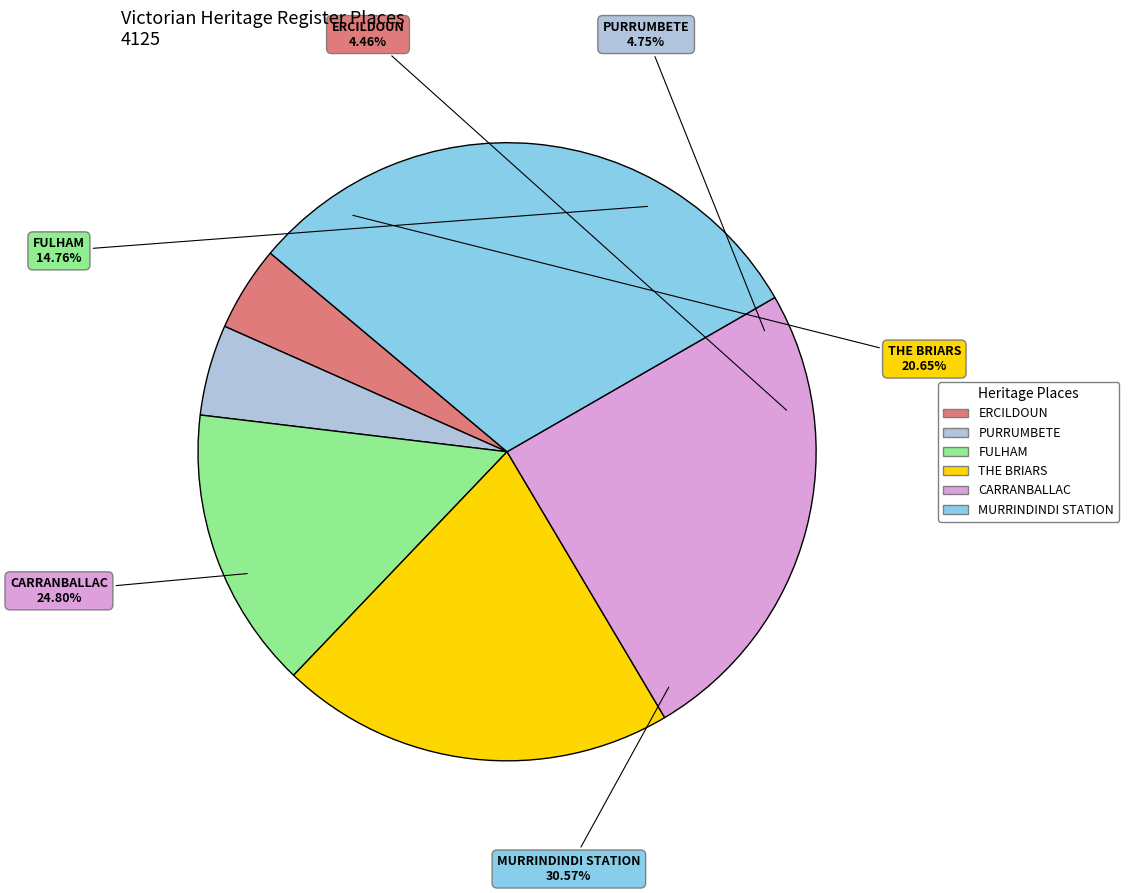

Rank the categories by value from lowest to highest.

ERCILDOUN, PURRUMBETE, FULHAM, THE BRIARS, CARRANBALLAC, MURRINDINDI STATION